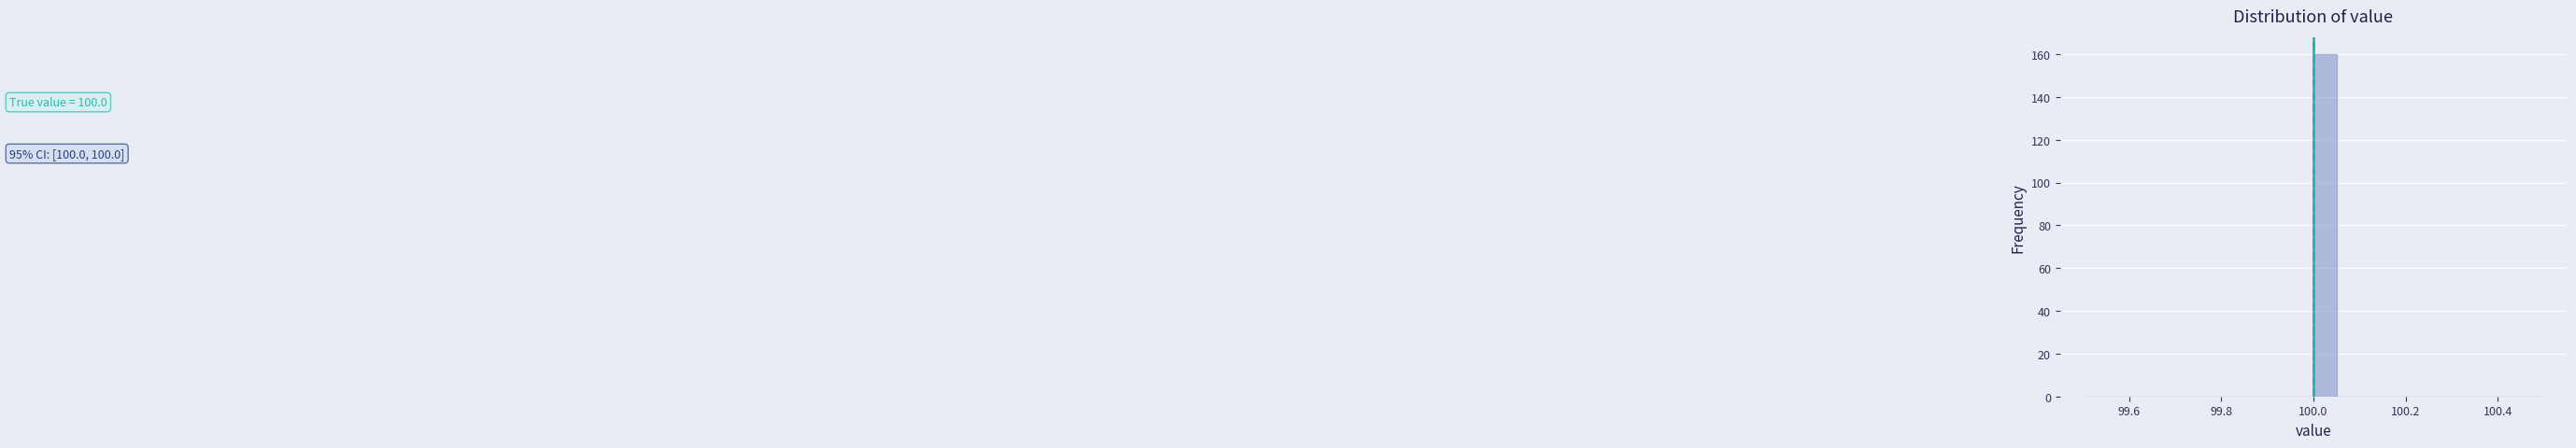

Read against the x-axis, roughly where is the centre of the tallest bar?

100.02